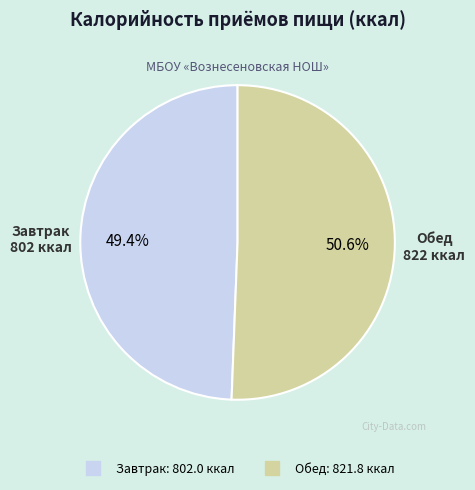

What is the smallest slice in the pie chart?

Завтрак